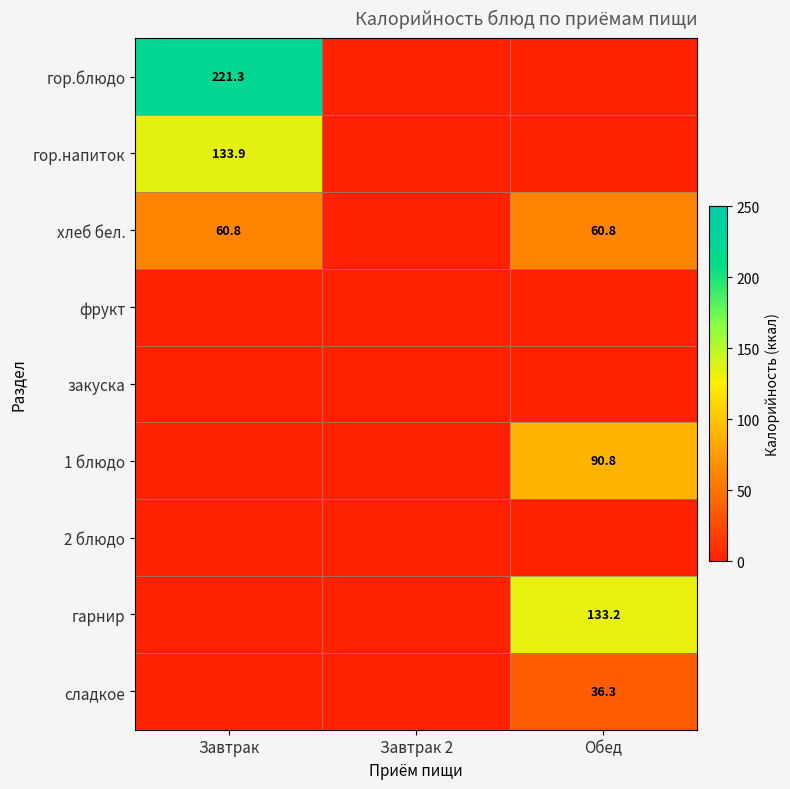

What value does the 1 блюдо series have at Обед?

90.8